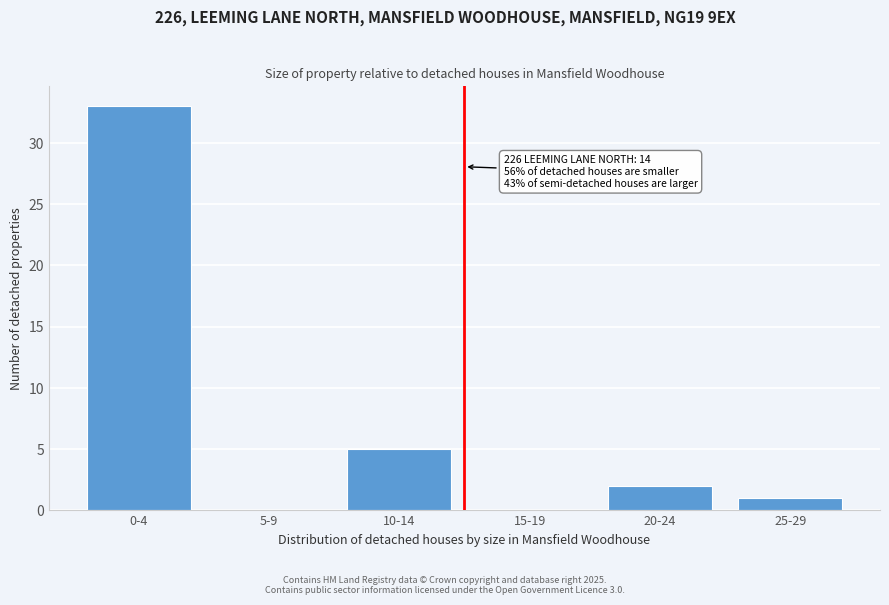

Reading left to right, what are all the values shown in this chart?

0-4=33	5-9=0	10-14=5	15-19=0	20-24=2	25-29=1